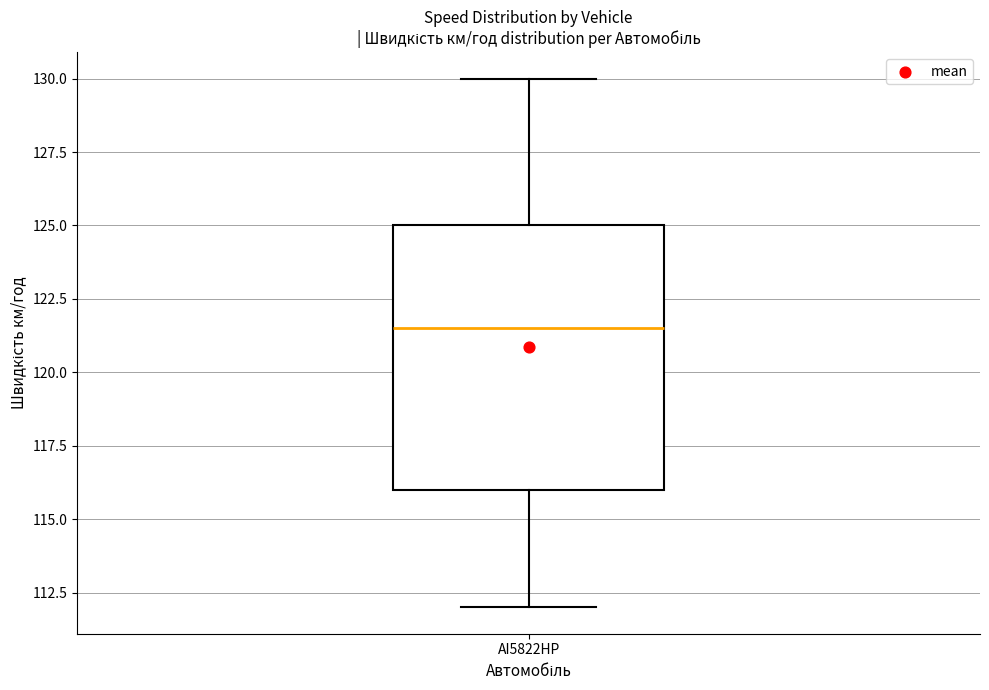

Read this box plot against the y-axis: the position of the median line, the range covered by the box, and the ends of both whiskers. The values are not printed on the chart, so give them approximately, as read against the axis.

median 121.5, box 116.0 to 125.0, whiskers 112.0 to 130.0